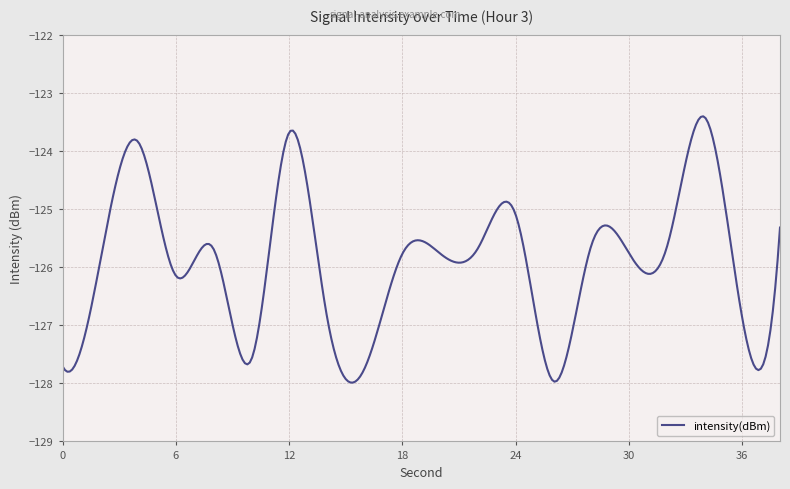

What is the maximum value shown in the chart?

-123.4